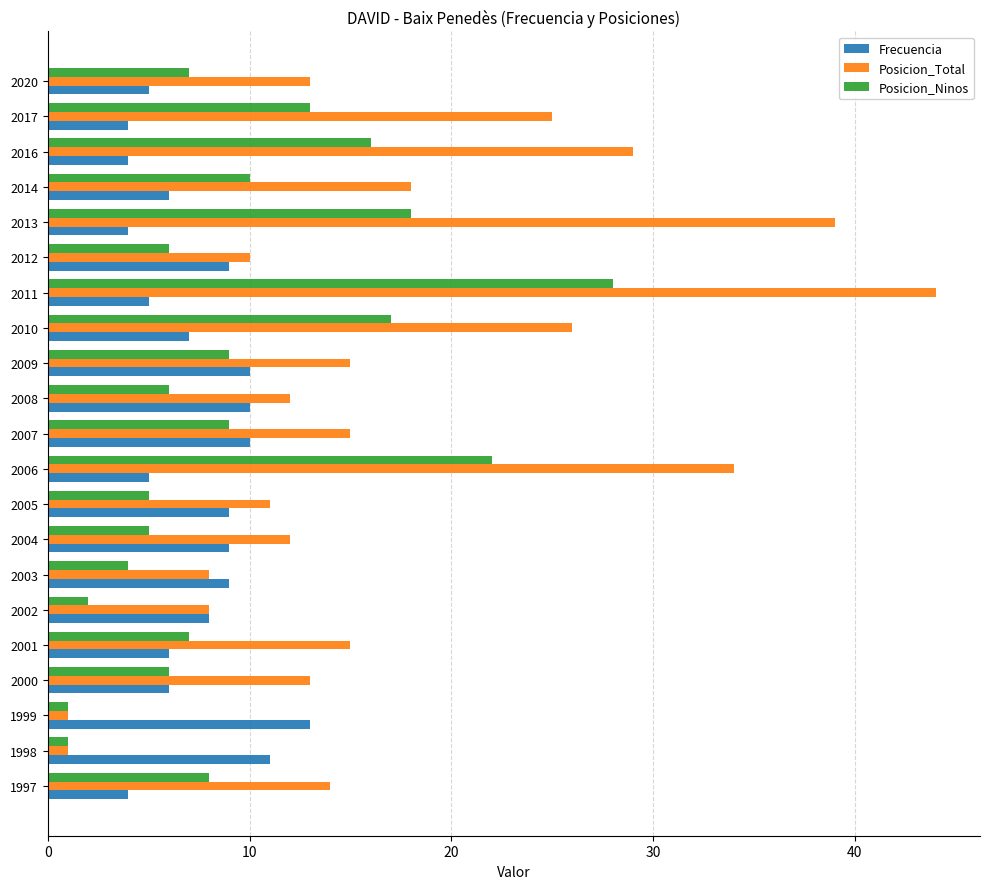

What is the average value of the Posicion_Ninos series?

10